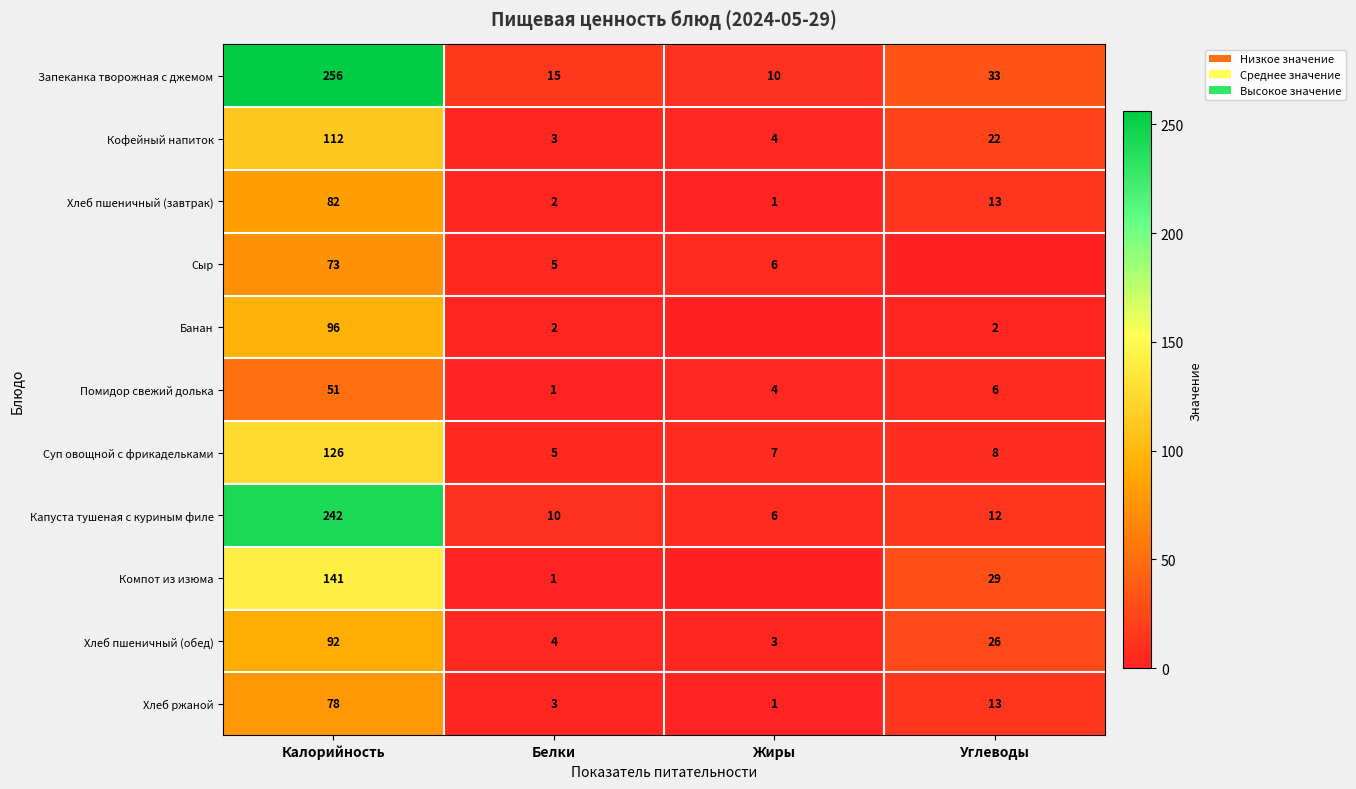

Which category has the highest value in the Суп овощной с фрикадельками series?

Калорийность